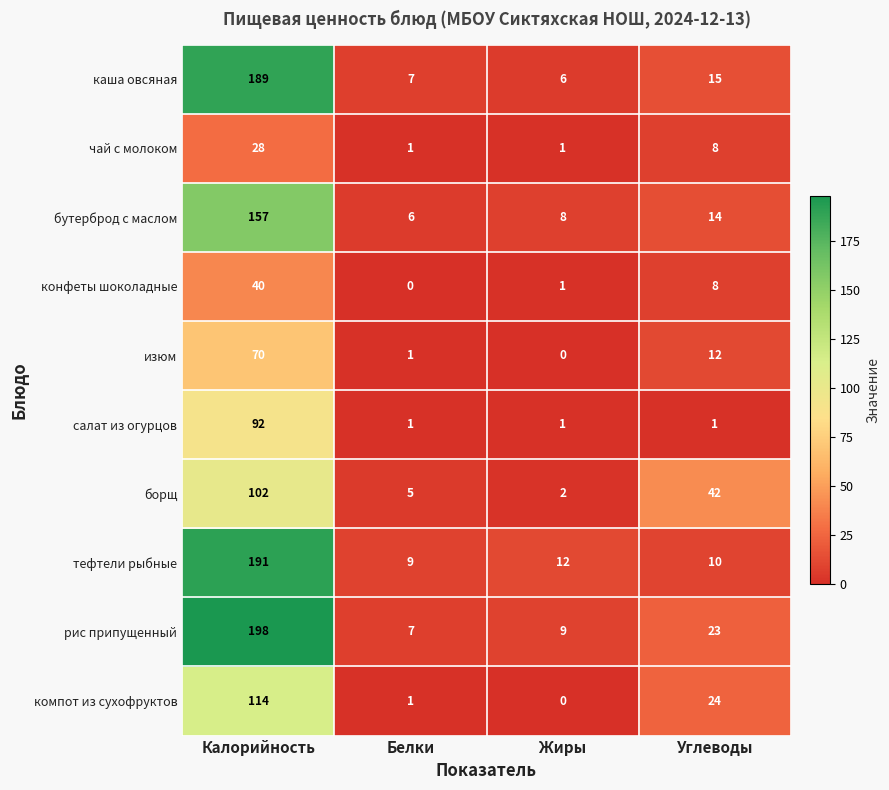

What is the difference between the maximum and minimum values in the компот из сухофруктов series?

114